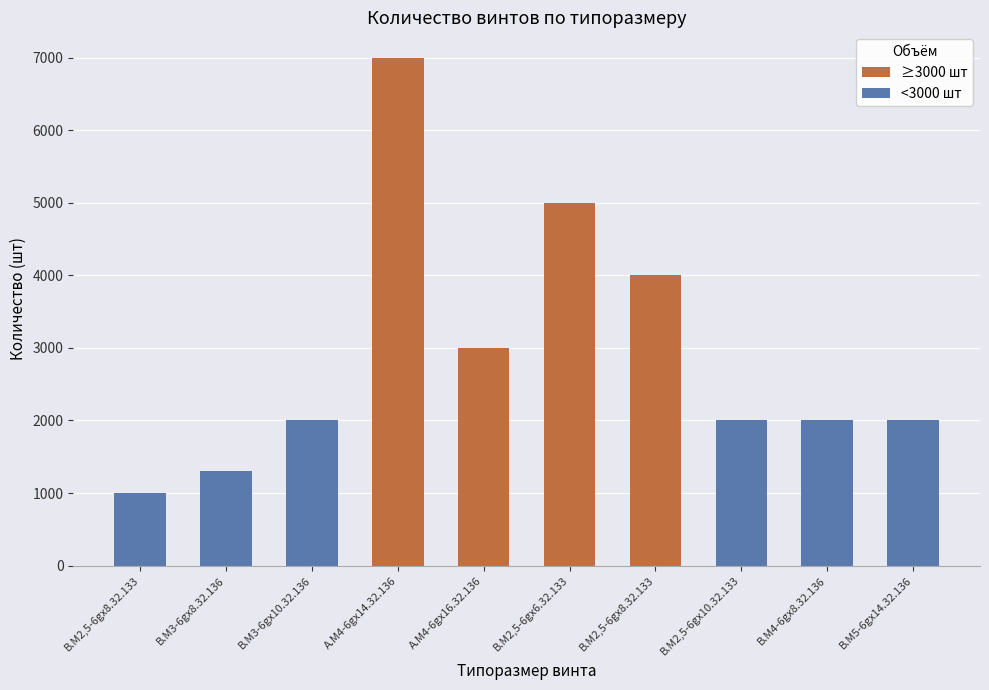

At which category does the chart reach its minimum across all series?

B.M2,5-6gx8.32.133